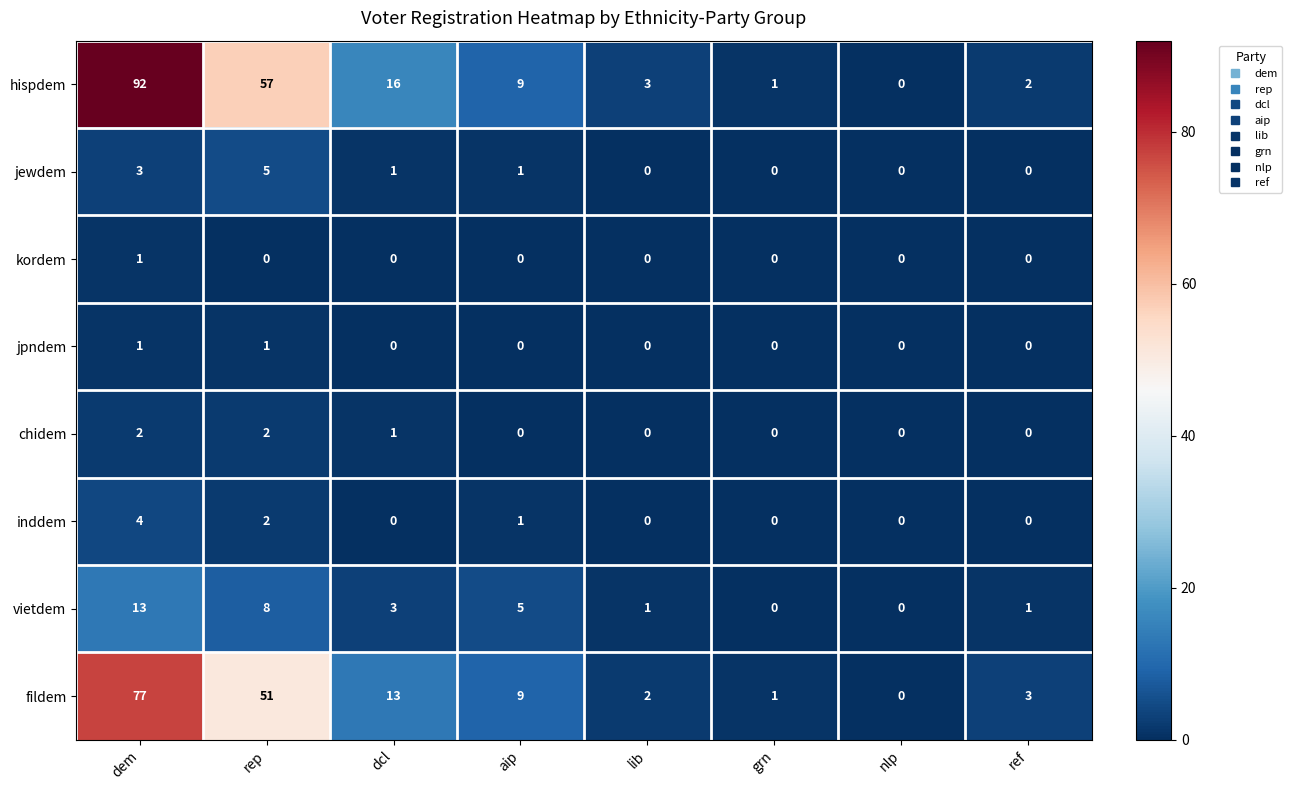

At which category is the sum across all series the highest?

dem